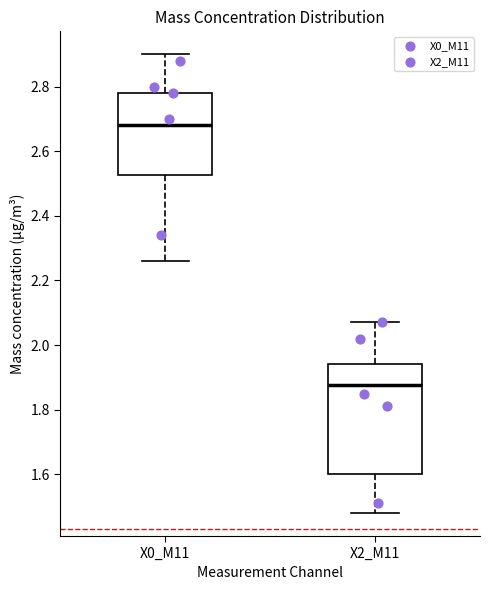

Which box's median line is the highest?

X0_M11